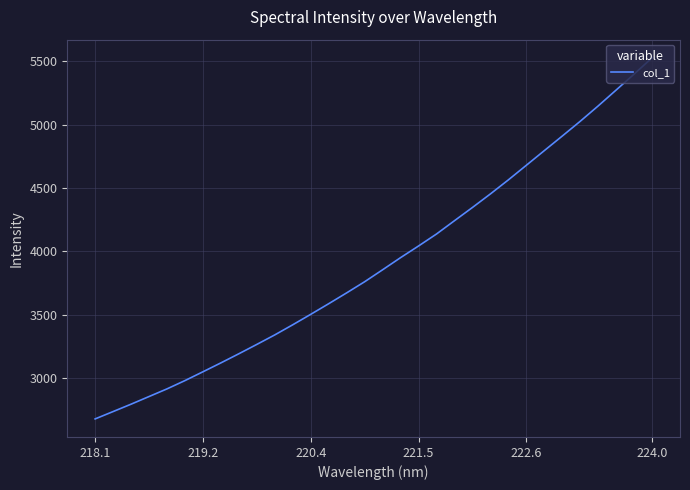

What is the sum of all values?

125255.9